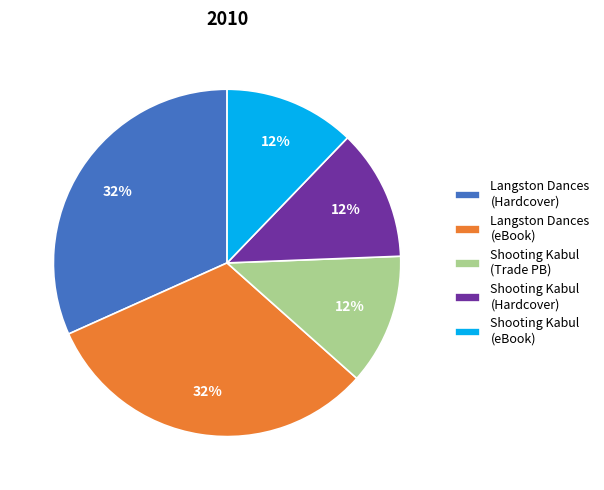

True or false: Shooting Kabul (Hardcover) accounts for 1% of the total.

False